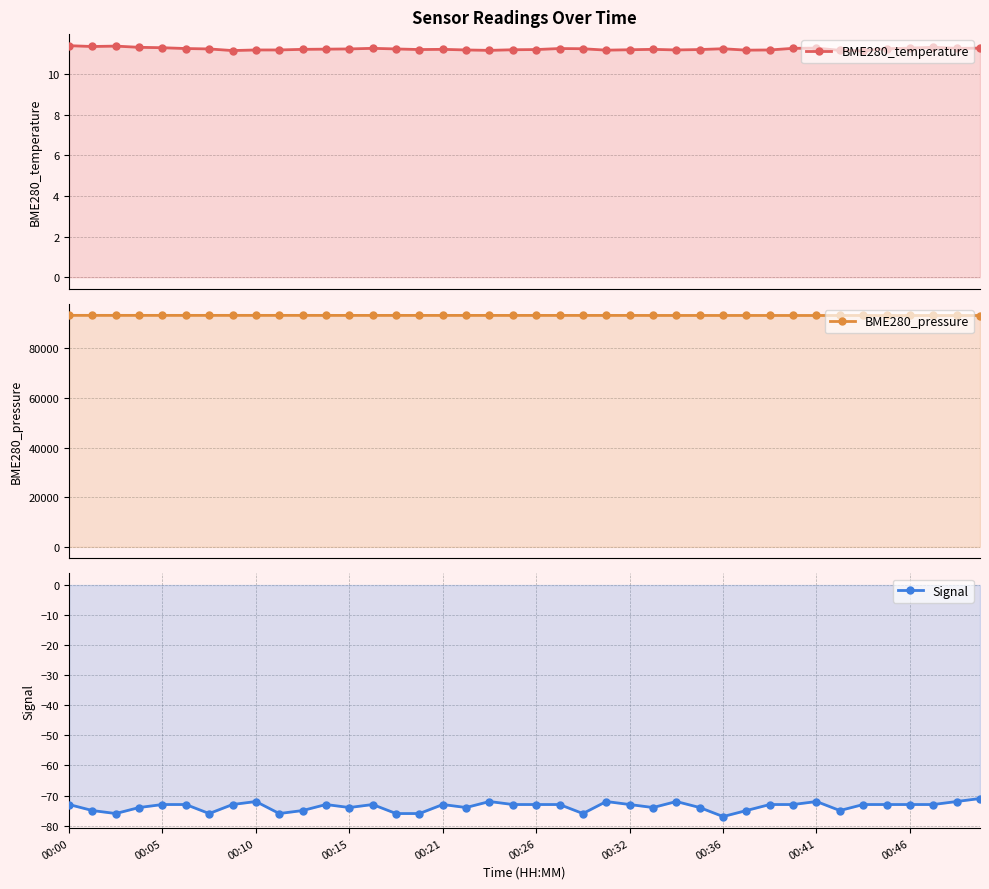

True or false: BME280_pressure has more than 0 points higher than both neighbors.

True